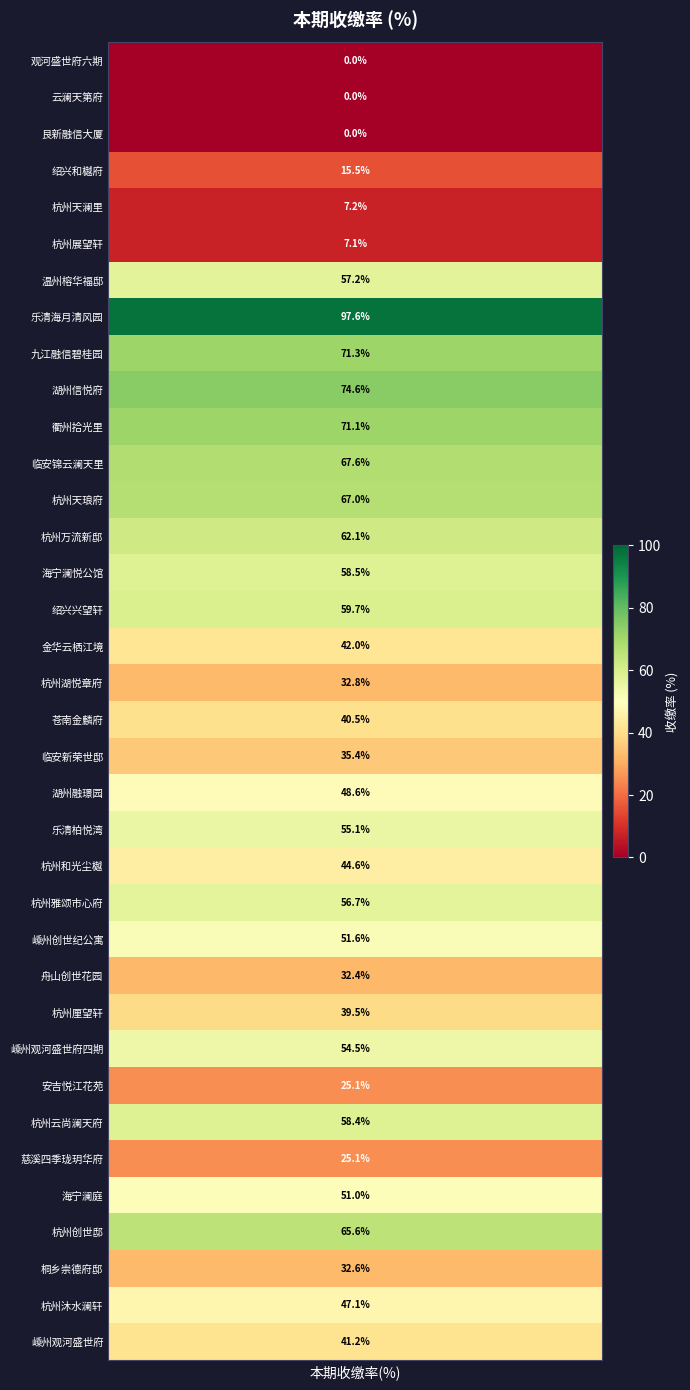

At which label is the value closest to 48?

湖州融璟园